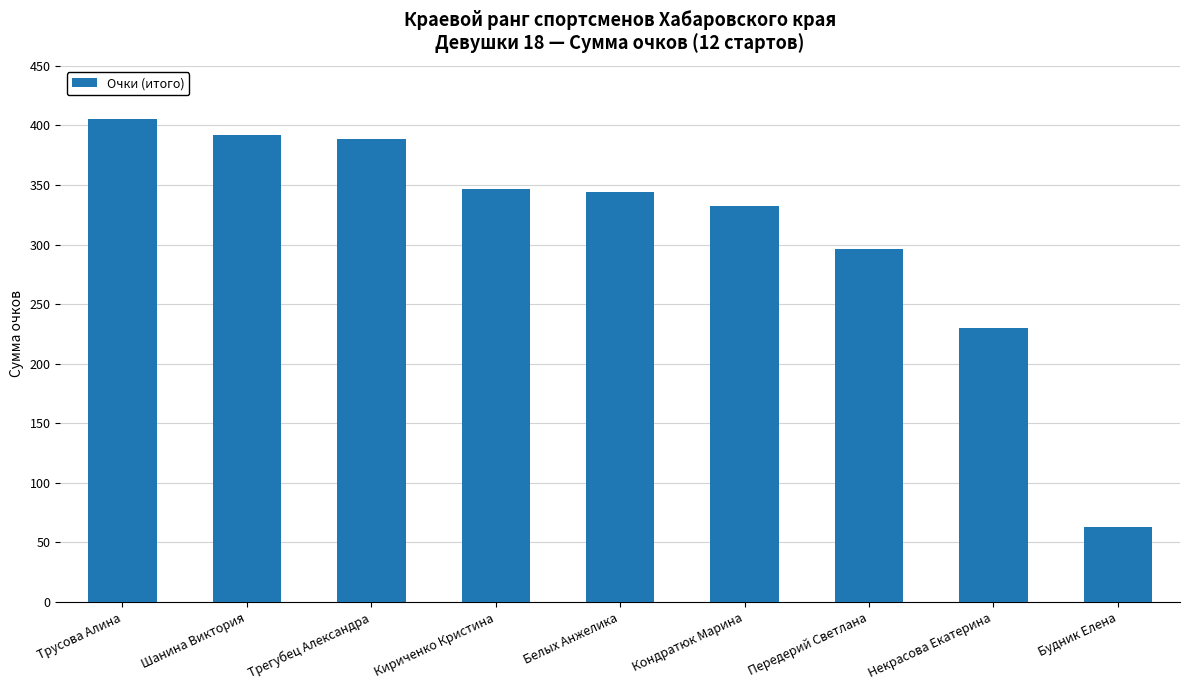

What is the change in value from Кириченко Кристина to Белых Анжелика?

-3